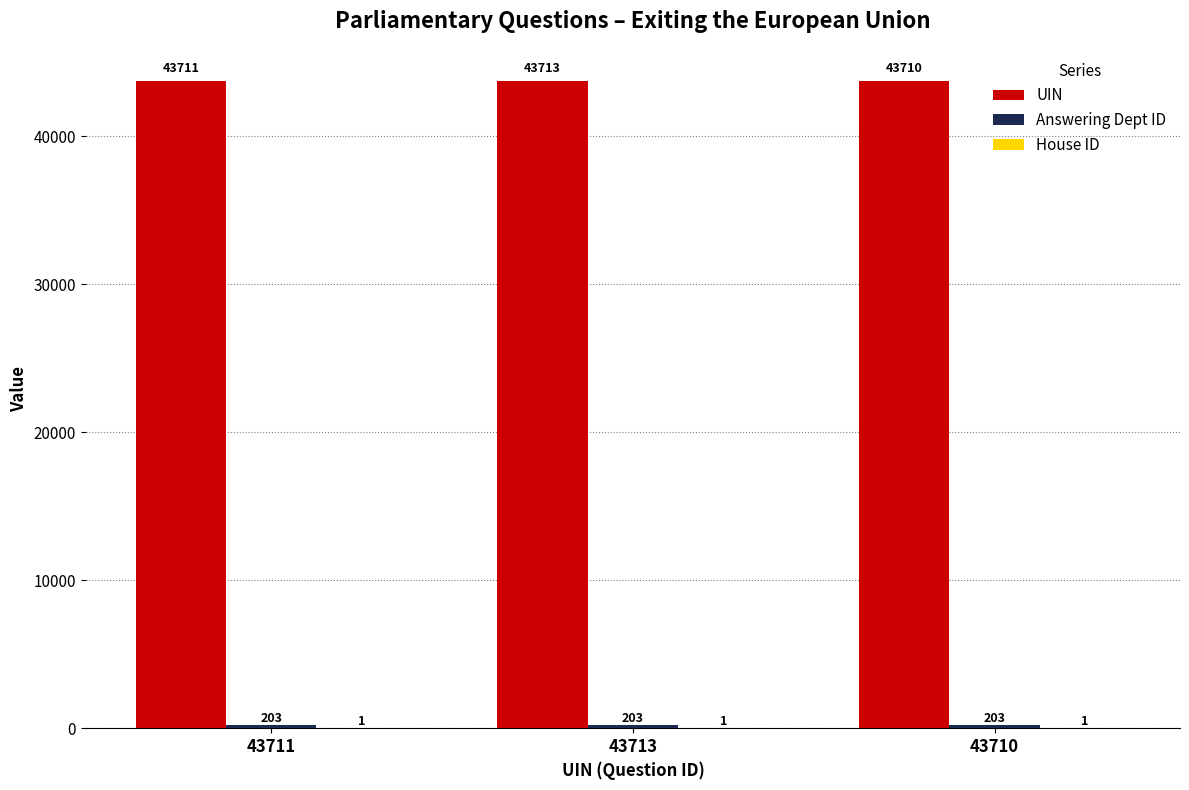

How many UIN values are between 43710 and 43713?

3